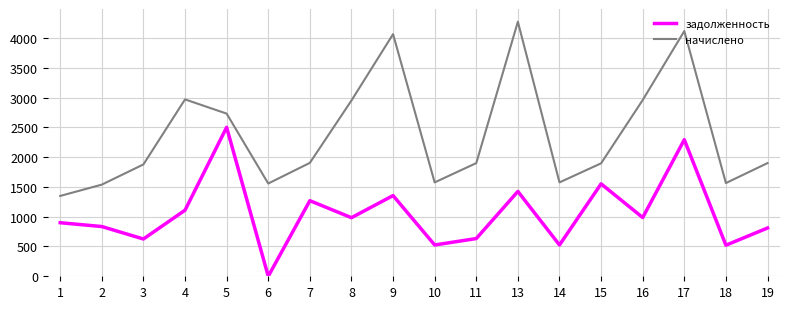

Rank the series by their maximum value, from highest to lowest.

начислено, задолженность